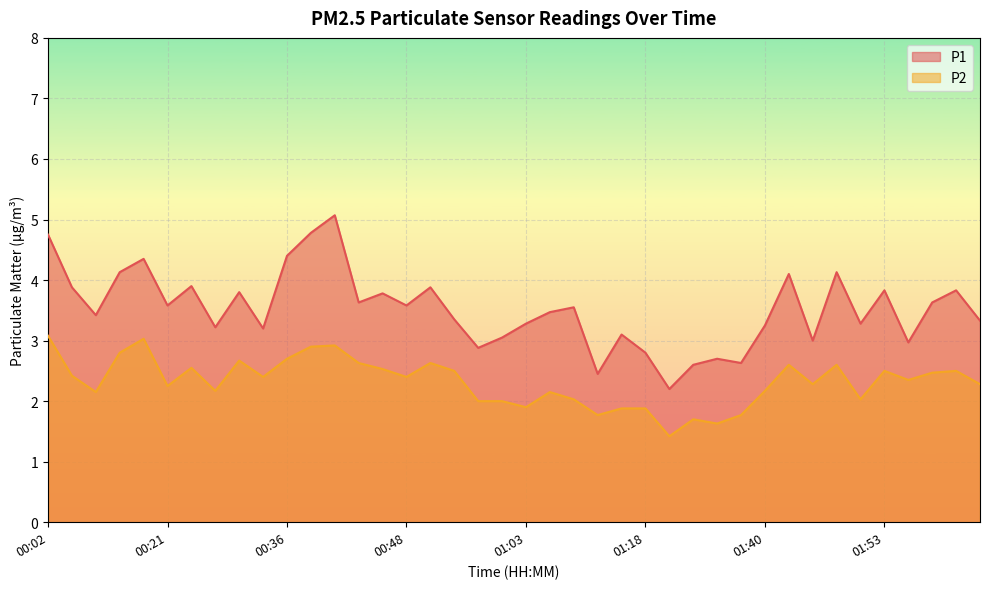

What is the difference between the second highest and second lowest values in the P1 series?

2.3